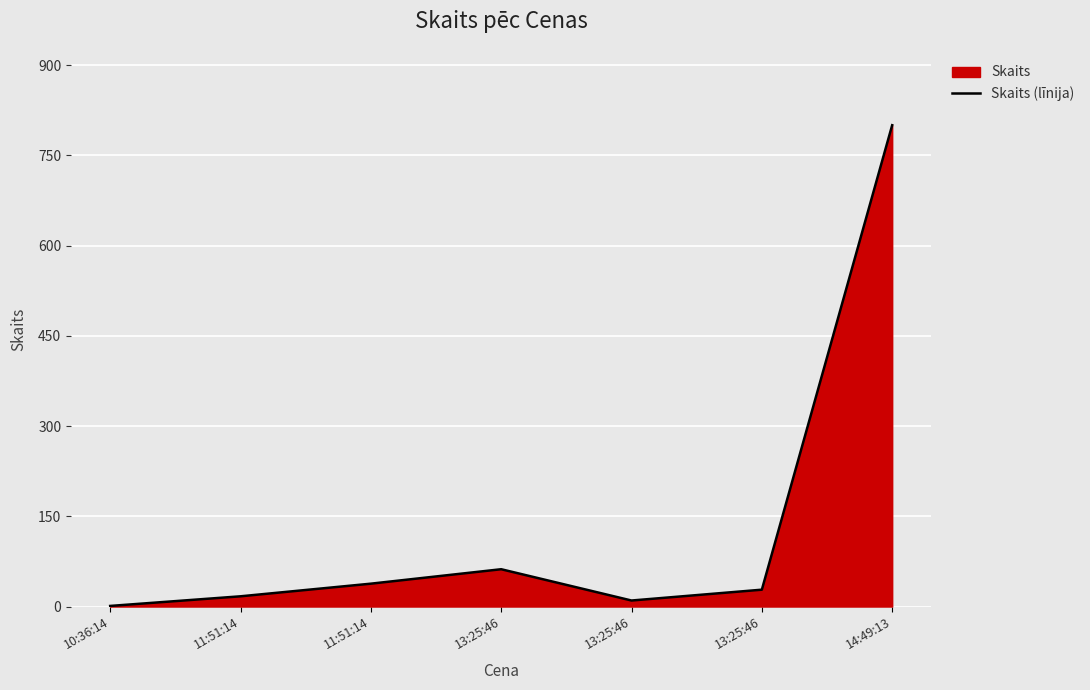

What is the average value?

137